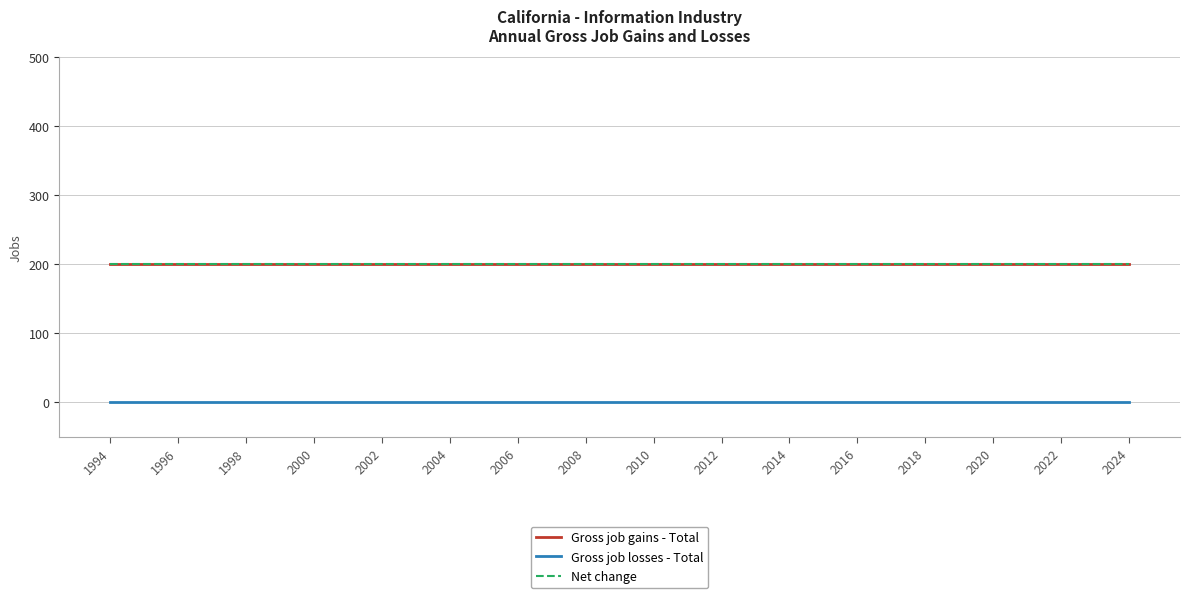

Does the chart display data point markers on the line(s)?

No